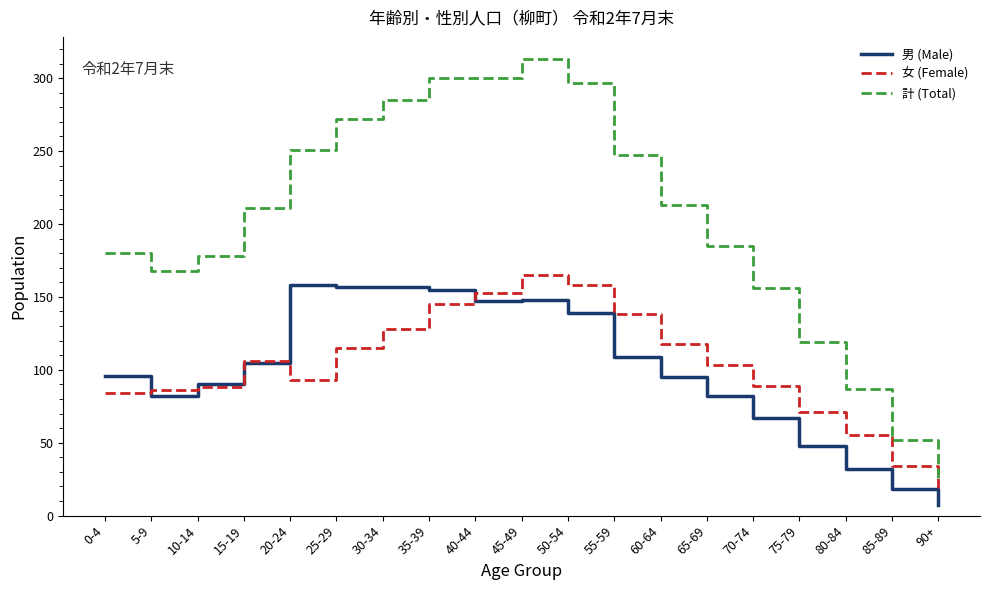

Is this an area chart (filled region under the line)?

No